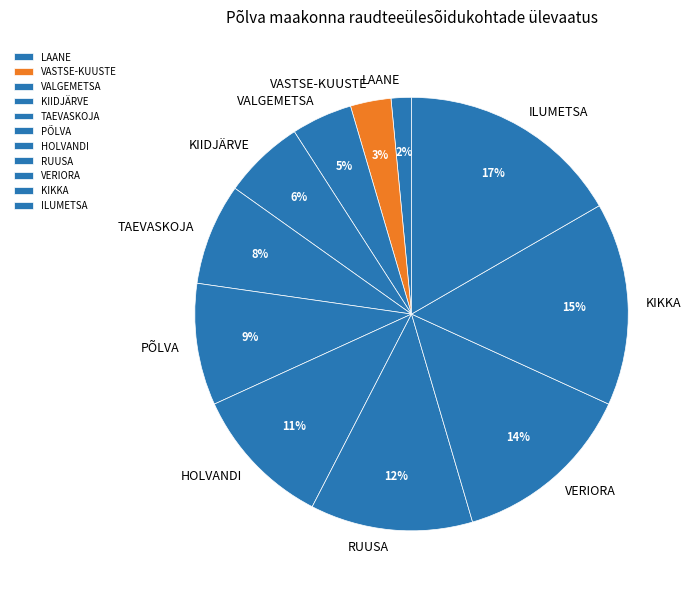

To the nearest percent, what portion does VALGEMETSA represent?

5%